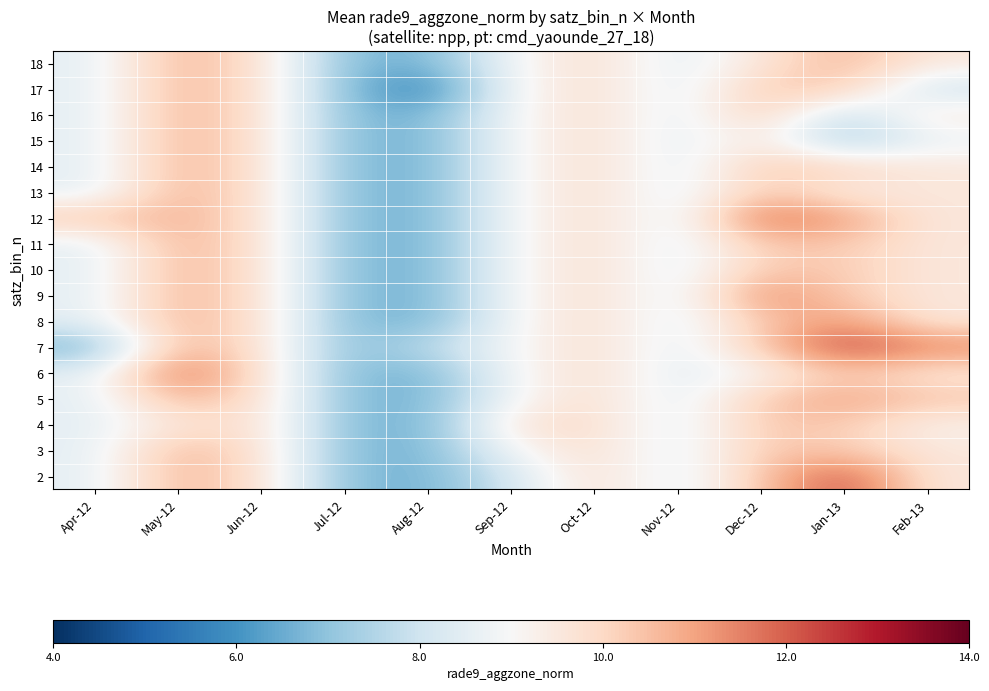

Reading left to right, transcribe all the data shown in this chart.

2: Apr-12=8.5	May-12=10.7	Jun-12=9.8	Jul-12=6.9	Aug-12=6.6	Sep-12=8.1	Oct-12=9.9	Nov-12=8.4	Dec-12=10.3	Jan-13=12.3	Feb-13=9.5
3: Apr-12=8.5	May-12=10.7	Jun-12=9.8	Jul-12=6.9	Aug-12=6.6	Sep-12=8.9	Oct-12=9.9	Nov-12=8.4	Dec-12=10.3	Jan-13=10.3	Feb-13=9.5
4: Apr-12=8.5	May-12=9.6	Jun-12=9.8	Jul-12=6.9	Aug-12=6.6	Sep-12=9.7	Oct-12=9.9	Nov-12=8.4	Dec-12=10.3	Jan-13=10.3	Feb-13=9.2
5: Apr-12=8.5	May-12=10.7	Jun-12=9.8	Jul-12=6.9	Aug-12=6.6	Sep-12=8.9	Oct-12=9.9	Nov-12=8.4	Dec-12=10.3	Jan-13=11.0	Feb-13=10.4
6: Apr-12=8.5	May-12=11.8	Jun-12=9.8	Jul-12=6.9	Aug-12=6.6	Sep-12=8.9	Oct-12=9.9	Nov-12=8.4	Dec-12=9.1	Jan-13=10.3	Feb-13=9.5
7: Apr-12=6.6	May-12=10.7	Jun-12=9.8	Jul-12=6.9	Aug-12=7.7	Sep-12=8.9	Oct-12=9.9	Nov-12=8.4	Dec-12=10.3	Jan-13=12.4	Feb-13=11.5
8: Apr-12=8.5	May-12=10.7	Jun-12=9.8	Jul-12=6.9	Aug-12=6.6	Sep-12=8.9	Oct-12=9.9	Nov-12=8.4	Dec-12=10.3	Jan-13=11.2	Feb-13=9.5
9: Apr-12=8.5	May-12=10.7	Jun-12=9.8	Jul-12=6.9	Aug-12=6.6	Sep-12=8.9	Oct-12=9.9	Nov-12=8.4	Dec-12=11.4	Jan-13=10.3	Feb-13=9.5
10: Apr-12=8.5	May-12=10.7	Jun-12=9.8	Jul-12=6.9	Aug-12=6.6	Sep-12=8.9	Oct-12=9.9	Nov-12=8.4	Dec-12=10.3	Jan-13=10.3	Feb-13=9.5
11: Apr-12=8.5	May-12=10.7	Jun-12=9.8	Jul-12=6.9	Aug-12=6.6	Sep-12=8.9	Oct-12=9.9	Nov-12=8.4	Dec-12=10.3	Jan-13=10.3	Feb-13=9.5
12: Apr-12=10.4	May-12=10.7	Jun-12=9.8	Jul-12=6.9	Aug-12=6.6	Sep-12=8.9	Oct-12=9.9	Nov-12=8.4	Dec-12=11.9	Jan-13=11.1	Feb-13=9.5
13: Apr-12=8.5	May-12=10.7	Jun-12=9.8	Jul-12=6.9	Aug-12=6.6	Sep-12=8.9	Oct-12=9.9	Nov-12=8.4	Dec-12=10.3	Jan-13=9.4	Feb-13=9.5
14: Apr-12=8.5	May-12=10.7	Jun-12=9.8	Jul-12=6.9	Aug-12=6.6	Sep-12=8.9	Oct-12=9.9	Nov-12=8.4	Dec-12=10.3	Jan-13=10.2	Feb-13=9.5
15: Apr-12=8.5	May-12=10.7	Jun-12=9.8	Jul-12=6.9	Aug-12=6.6	Sep-12=8.9	Oct-12=9.9	Nov-12=8.4	Dec-12=9.7	Jan-13=7.2	Feb-13=8.7
16: Apr-12=8.5	May-12=10.7	Jun-12=9.8	Jul-12=6.9	Aug-12=6.6	Sep-12=8.9	Oct-12=9.9	Nov-12=8.4	Dec-12=10.3	Jan-13=7.7	Feb-13=9.5
17: Apr-12=8.5	May-12=10.7	Jun-12=9.8	Jul-12=6.9	Aug-12=5.5	Sep-12=8.9	Oct-12=9.9	Nov-12=8.4	Dec-12=10.3	Jan-13=10.3	Feb-13=7.9
18: Apr-12=8.5	May-12=10.7	Jun-12=9.8	Jul-12=6.9	Aug-12=6.6	Sep-12=8.9	Oct-12=9.9	Nov-12=8.4	Dec-12=9.6	Jan-13=10.7	Feb-13=9.5